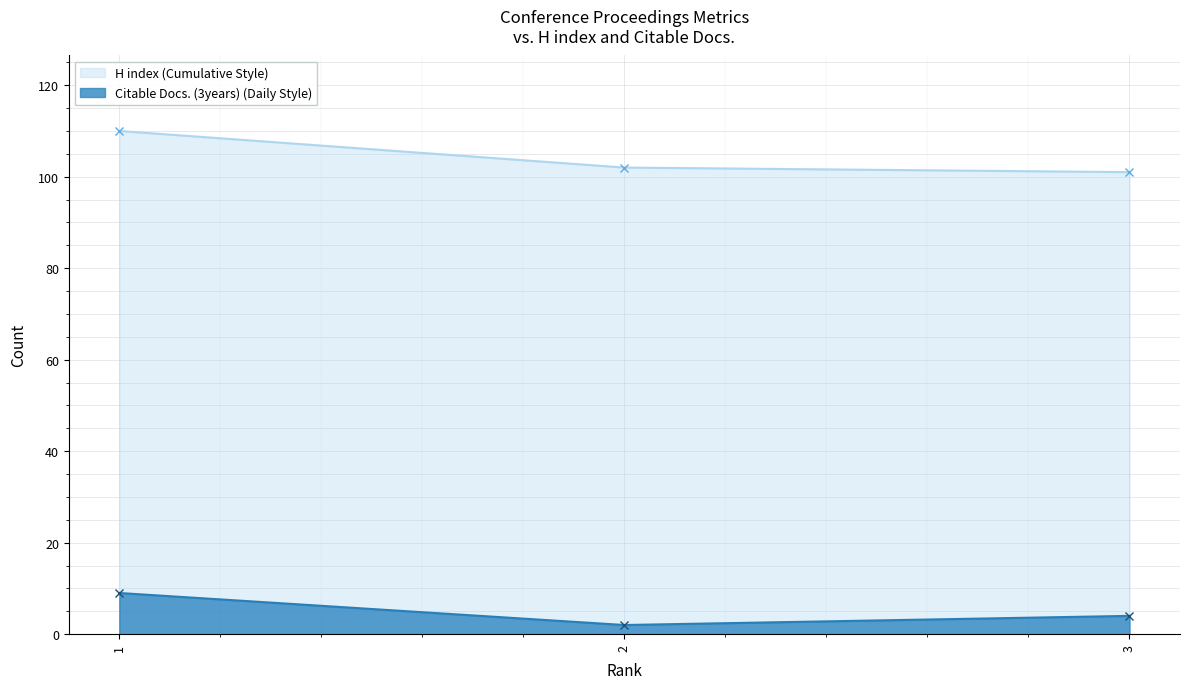

At how many categories does at least one series exceed 61?

3